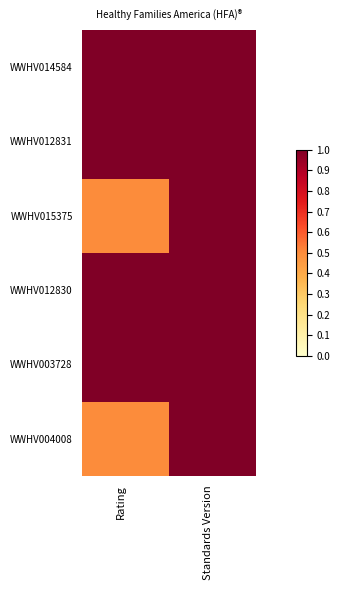

At which category does the chart reach its minimum across all series?

Rating